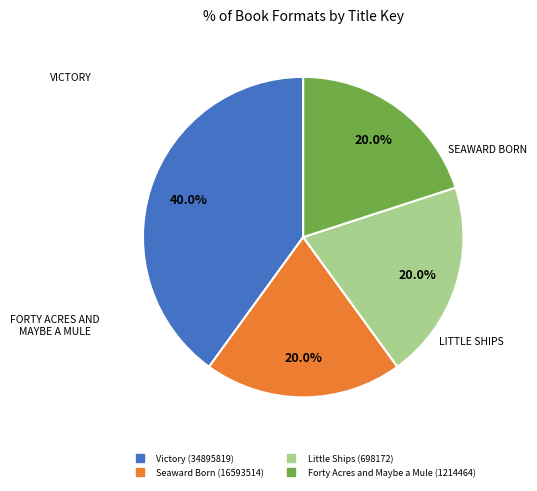

Does Forty Acres and Maybe a Mule (1214464) represent more than half of the total?

No